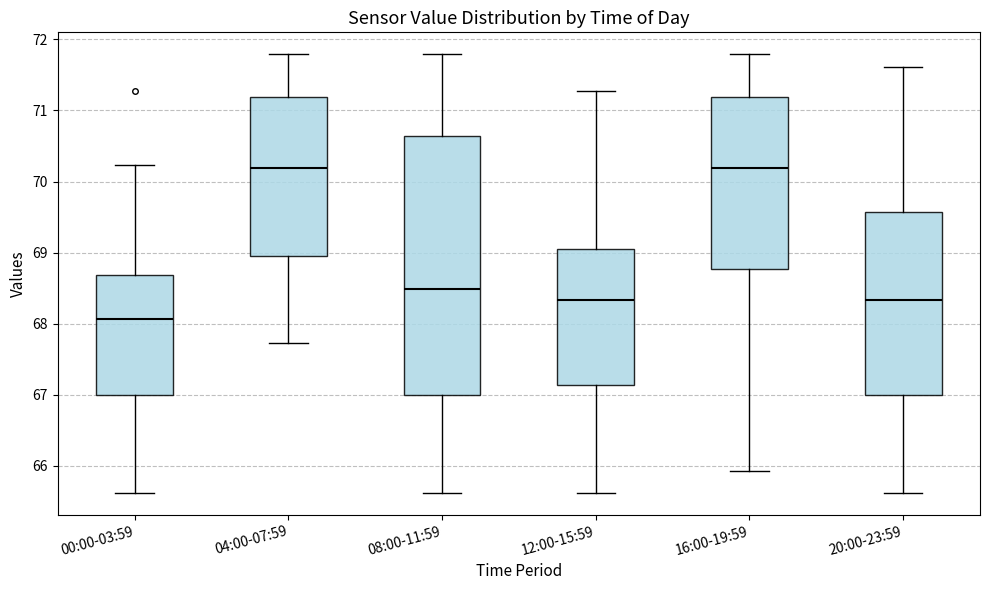

Comparing the boxes themselves (not the whiskers), which one is the tallest?

08:00-11:59